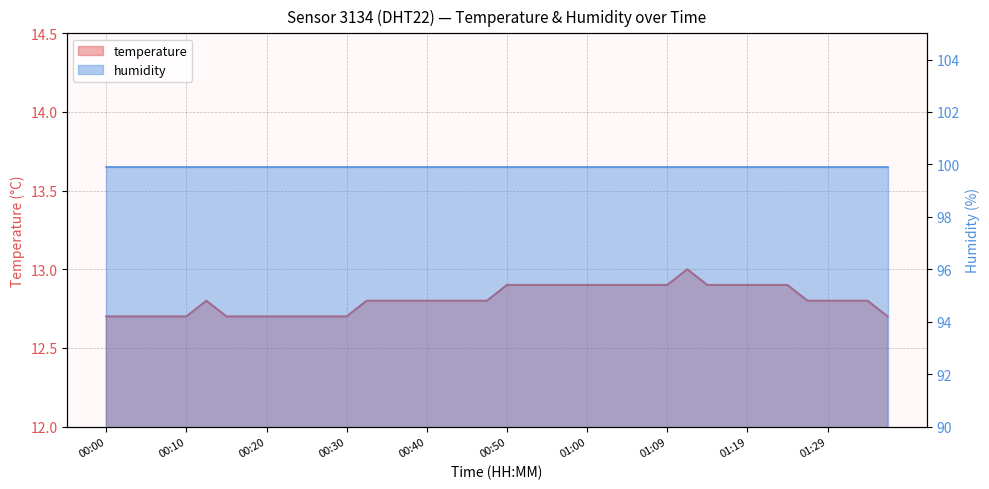

What is the label of the 22nd point from the right?

00:45